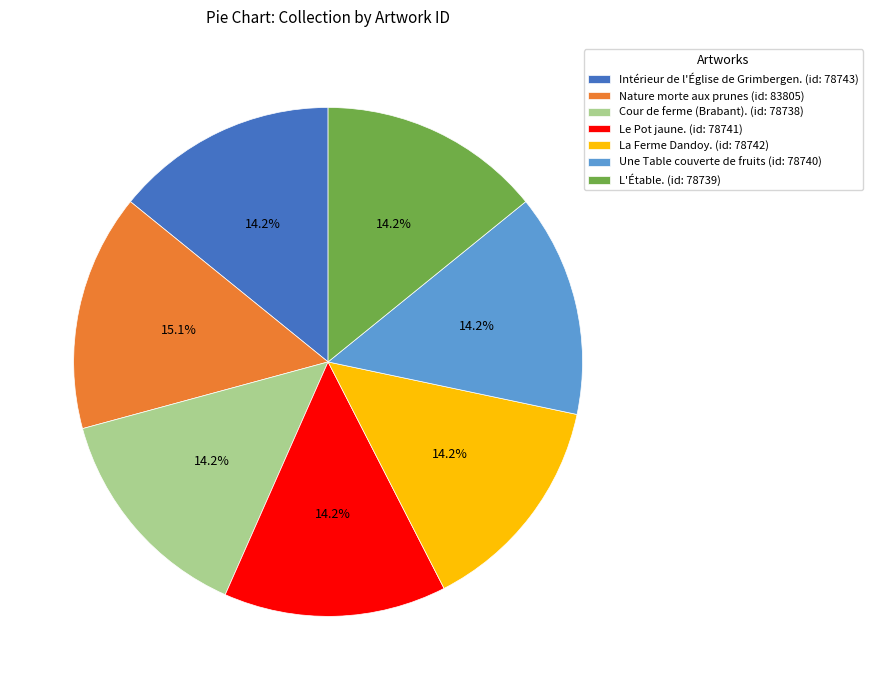

Count the number of slices in the pie.

7